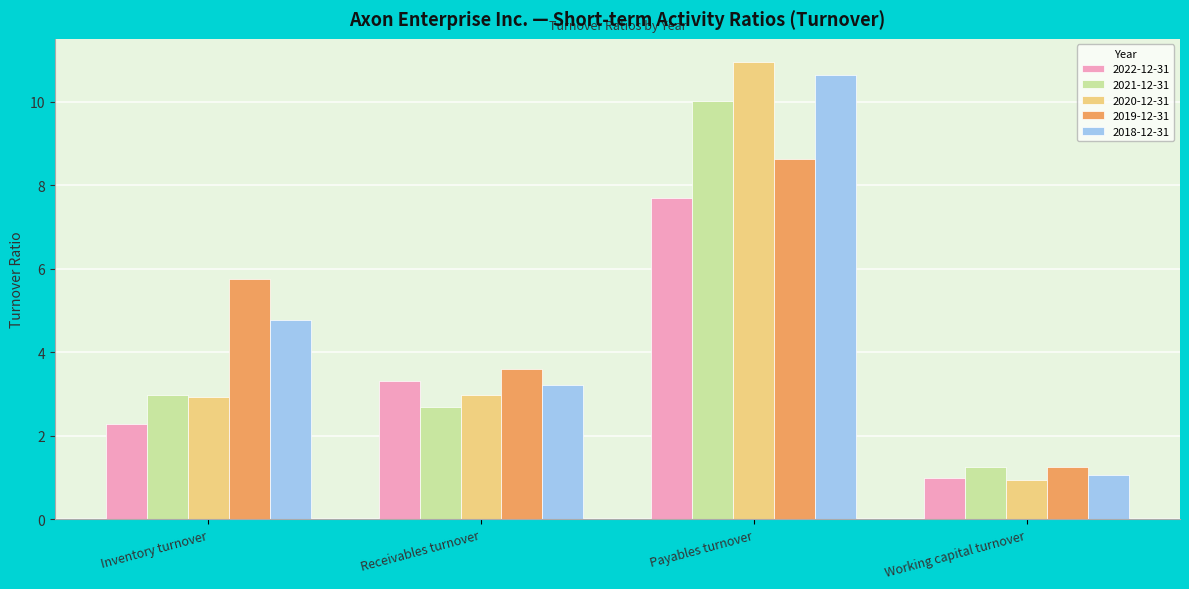

What is the difference between the maximum and minimum values in the 2018-12-31 series?

9.6